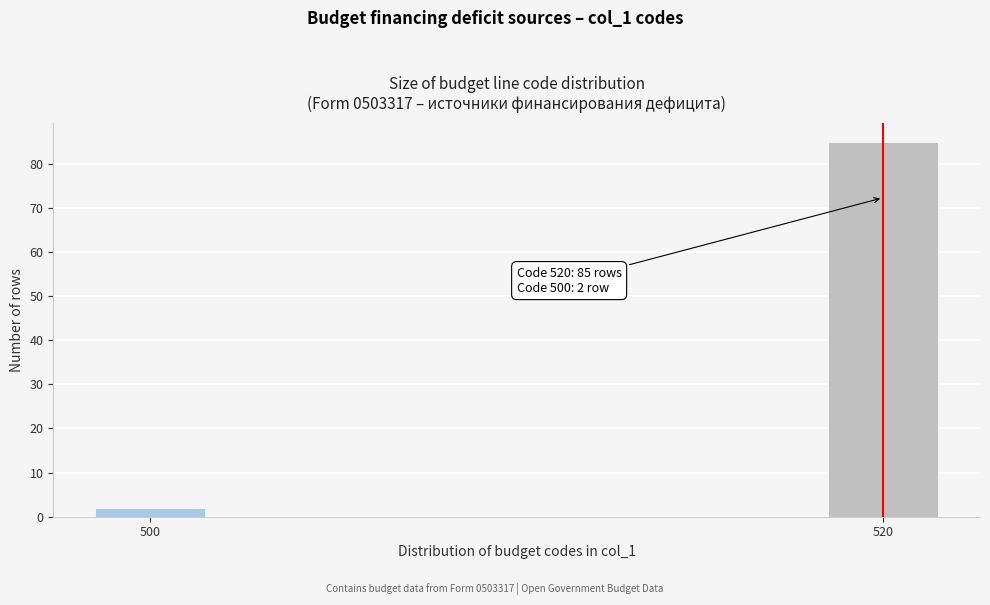

Reading right to left, what are all the values shown in this chart?

520=85	500=2